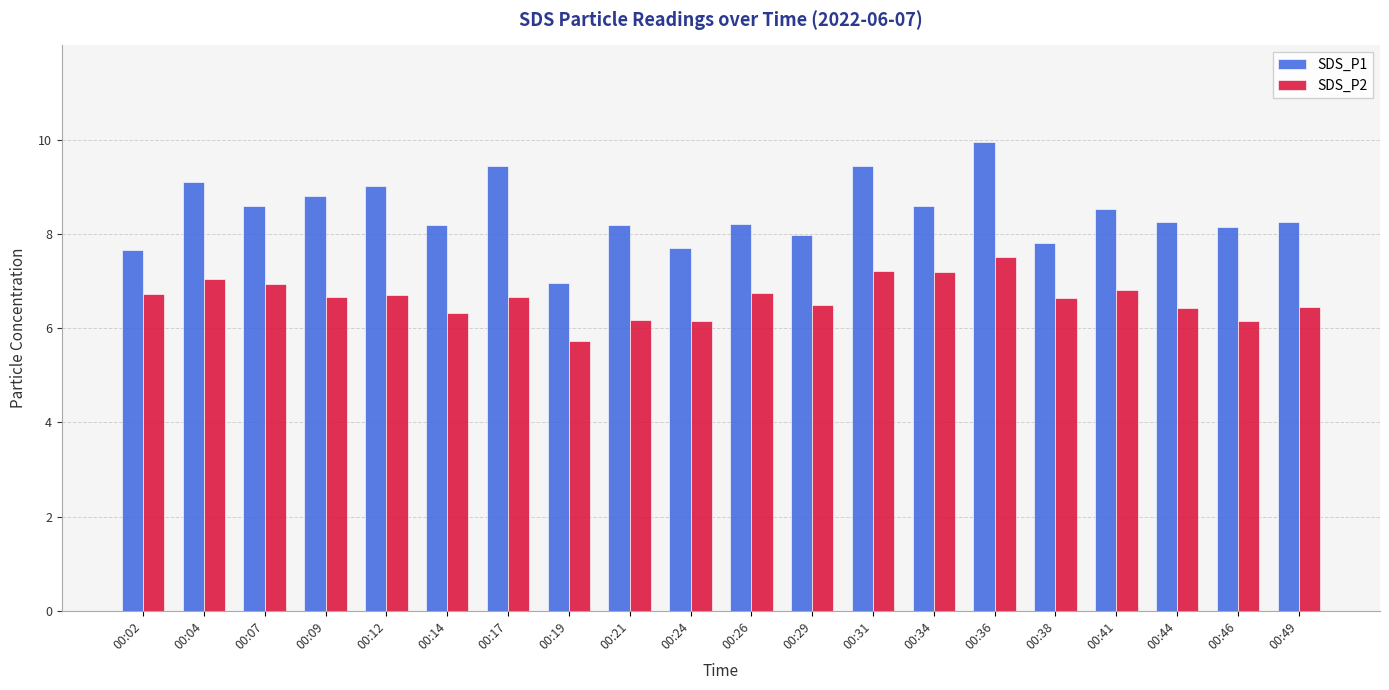

List the series in order of their peak value, lowest first.

SDS_P2, SDS_P1